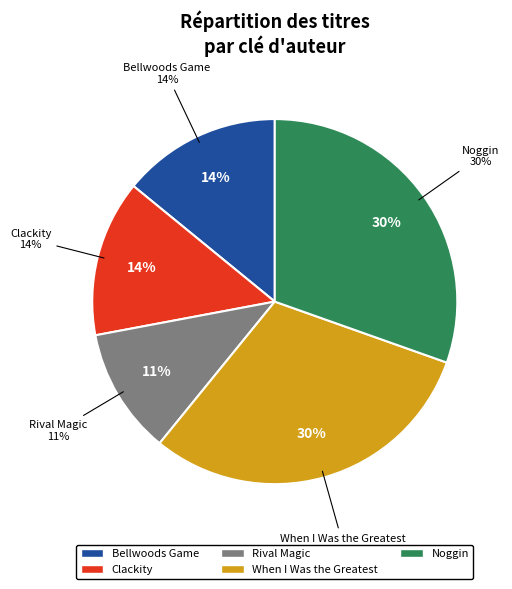

To the nearest percent, what percentage of the pie is Noggin?

30%